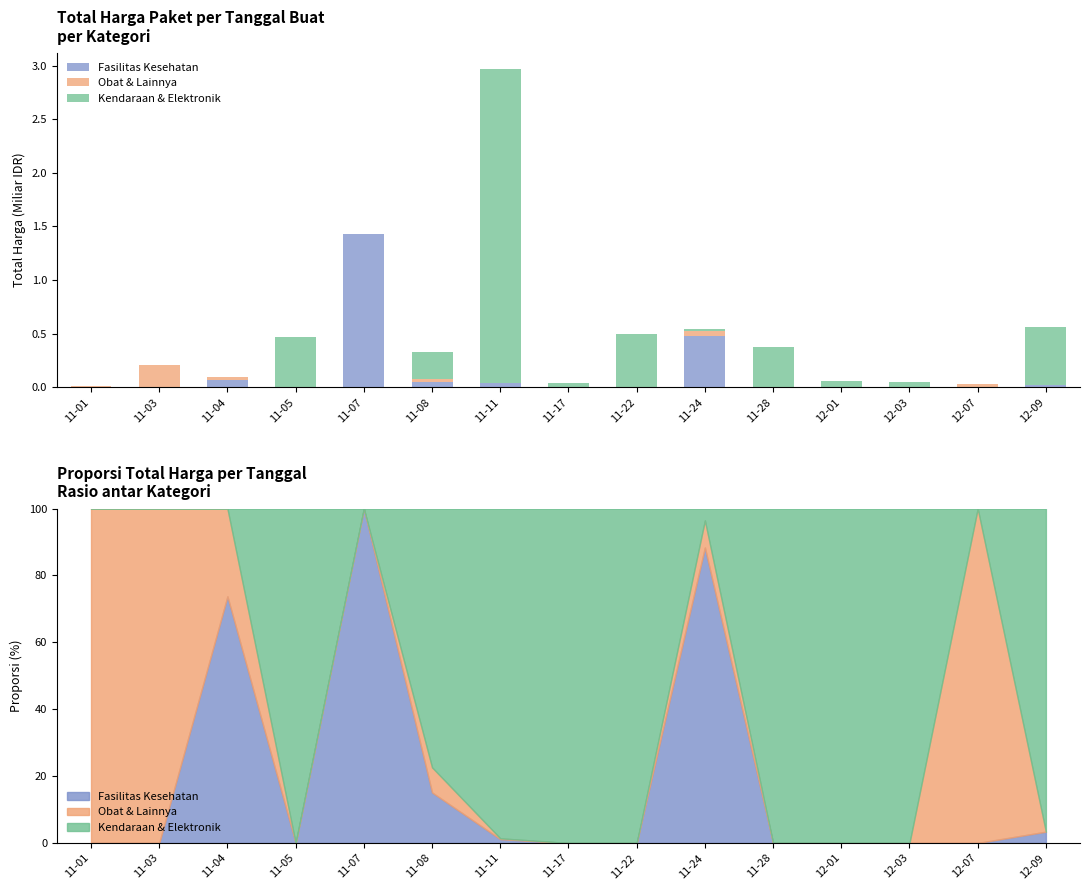

At which category does the chart reach its minimum across all series?

11-01